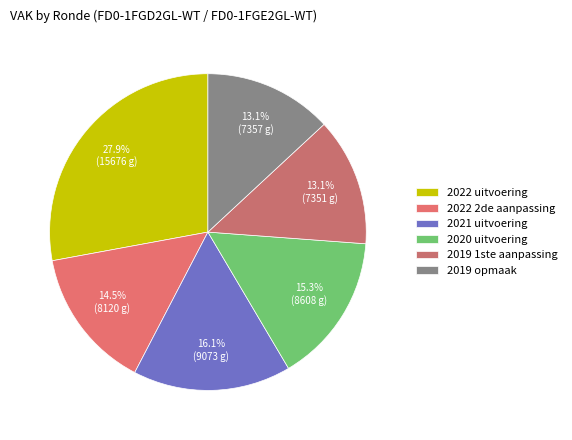

Count the number of slices in the pie.

6